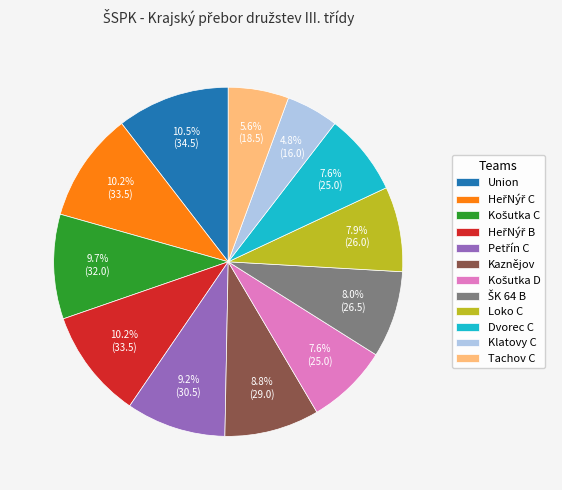

Which has a higher value, Kaznějov or Dvorec C?

Kaznějov